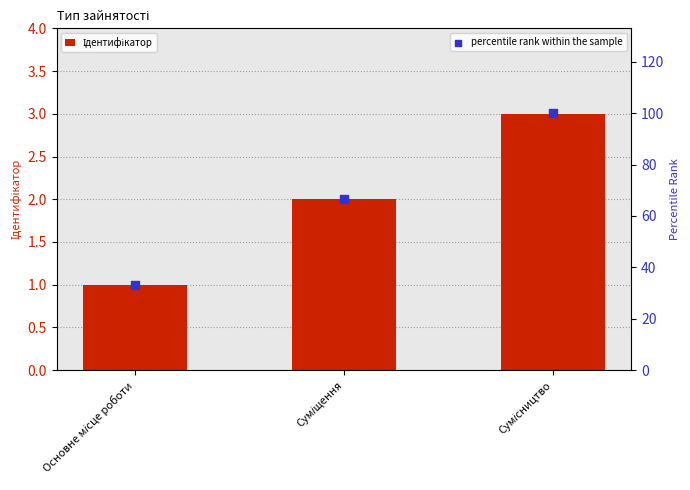

What are all the series names shown in the legend?

Ідентифікатор, percentile rank within the sample